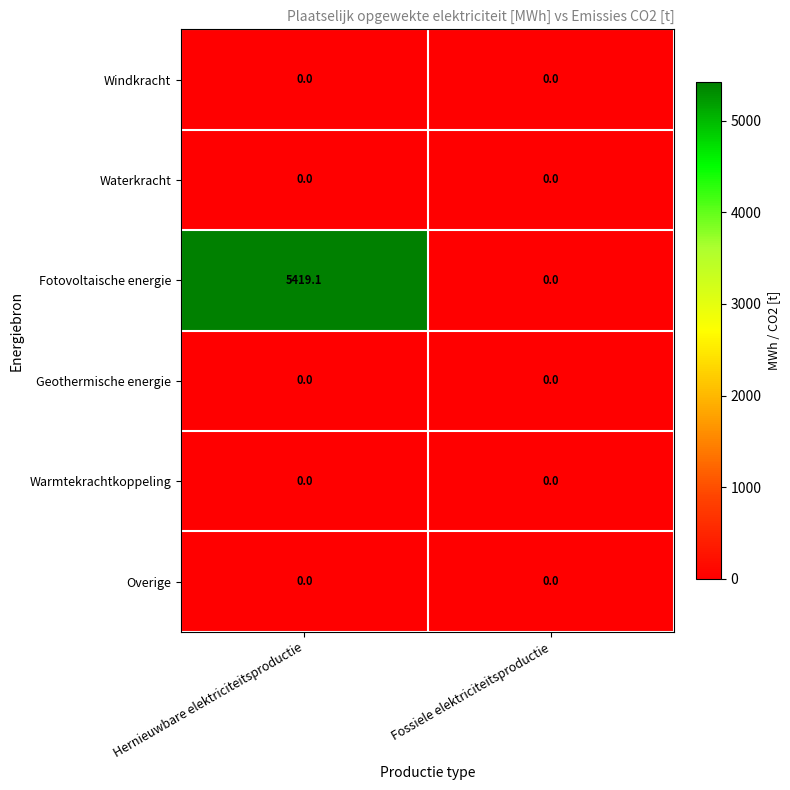

Is it true that Geothermische energie equals 0.0 at Hernieuwbare elektriciteitsproductie?

True